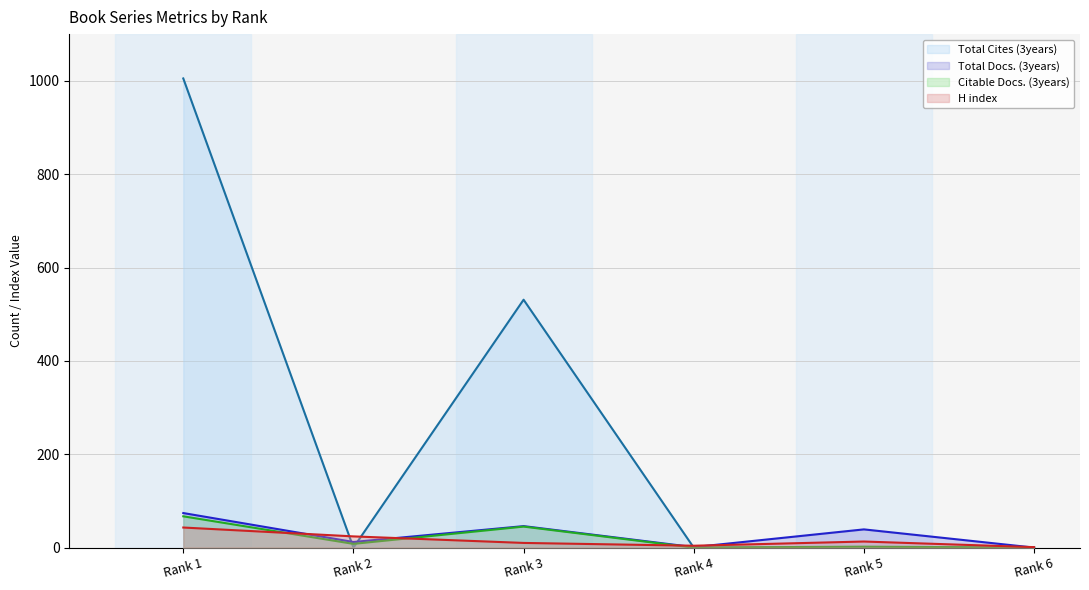

True or false: Citable Docs. (3years) has more than 1 points higher than both neighbors.

True